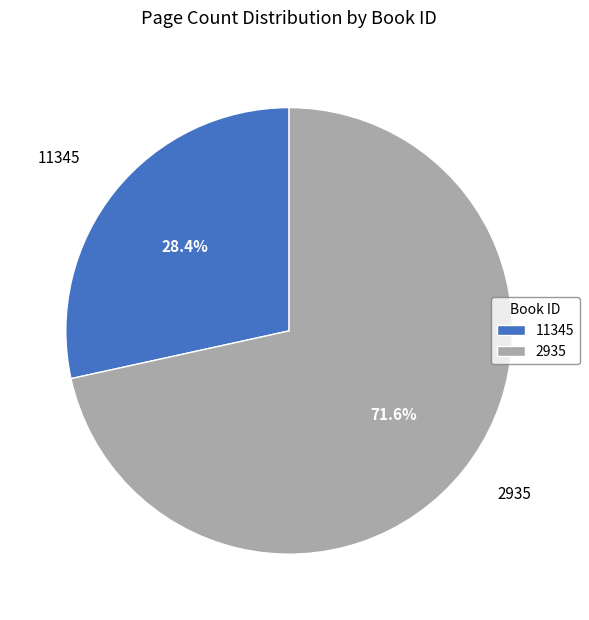

Combined, do 2935 and 11345 account for over 50%?

Yes